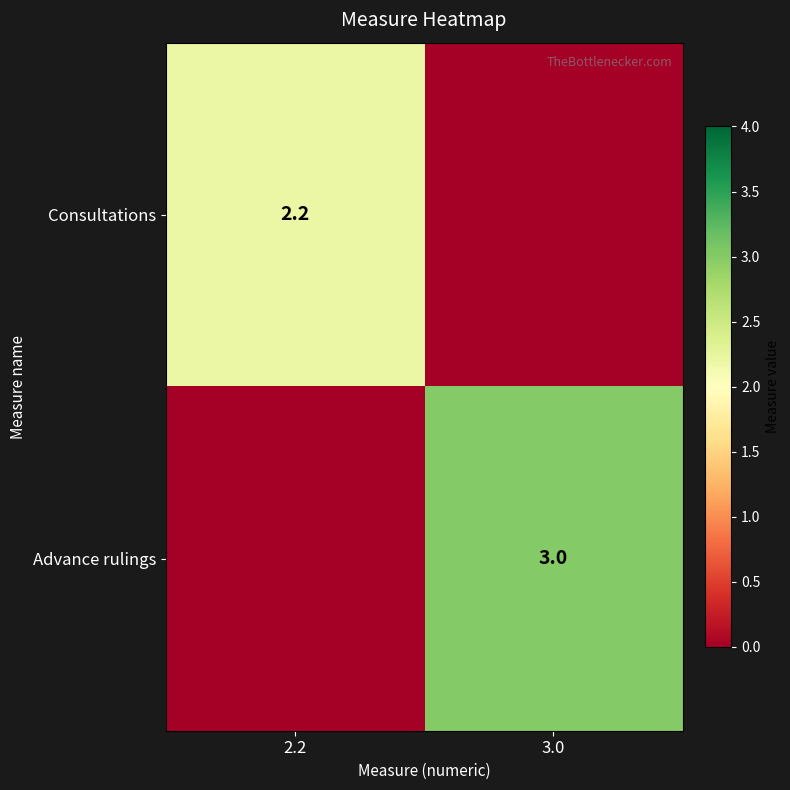

The value of Advance rulings at 3.0 is 5.1. True or false?

False